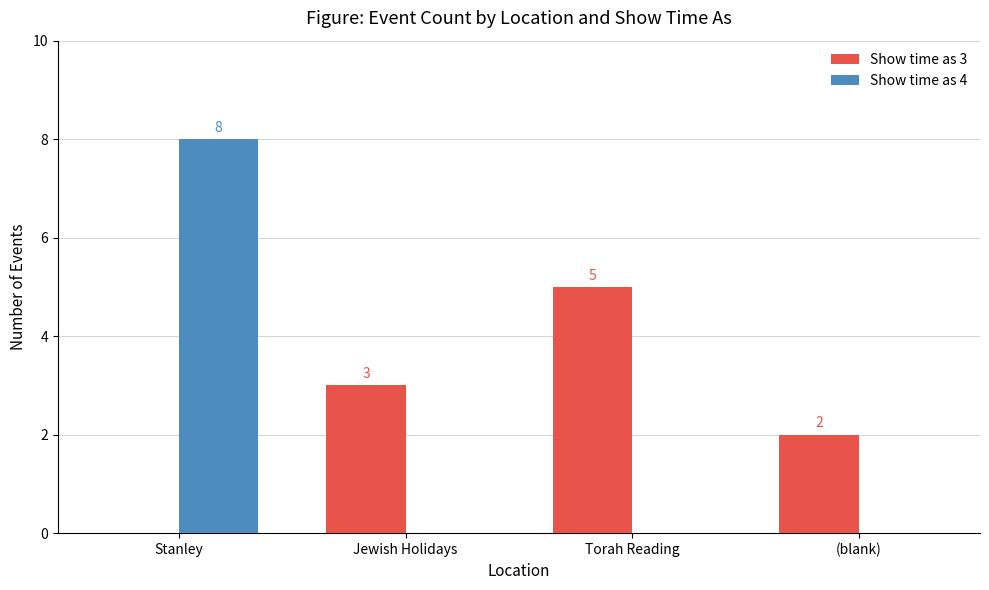

What is the average value of the Show time as 4 series?

2